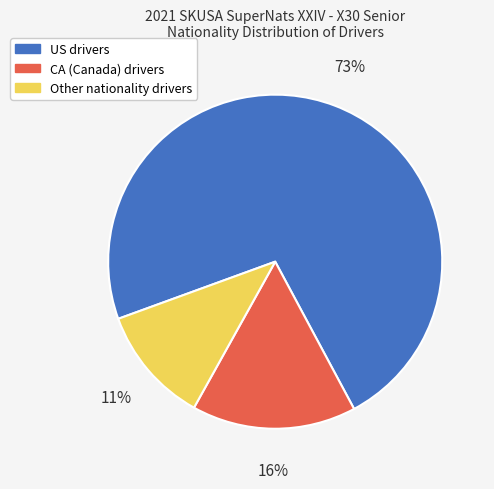

What is the largest slice in the pie chart?

US